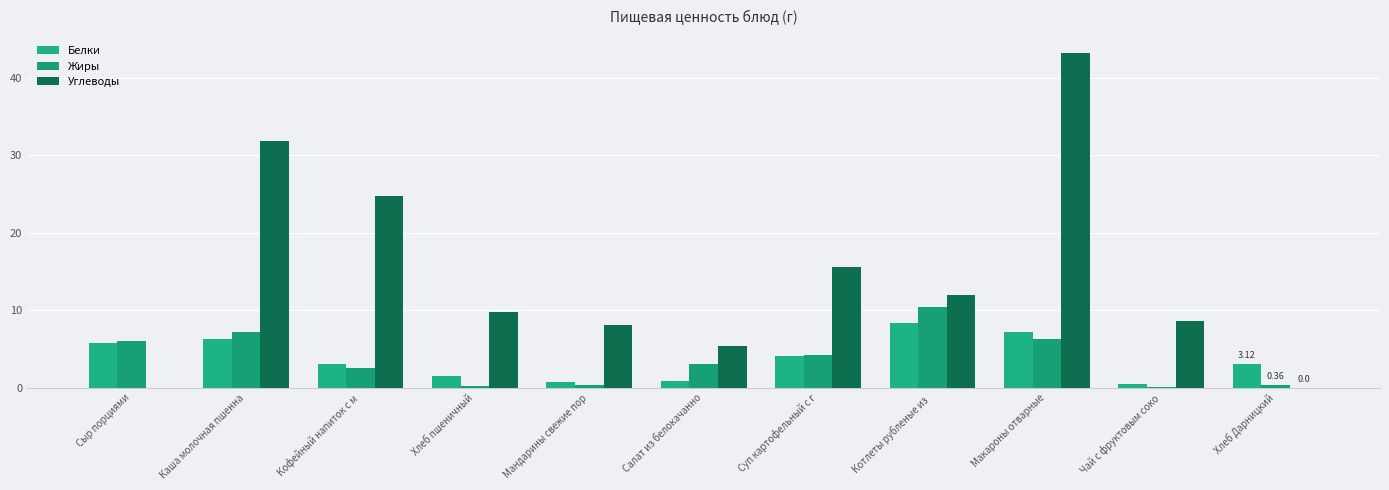

How many series are shown in this chart?

3